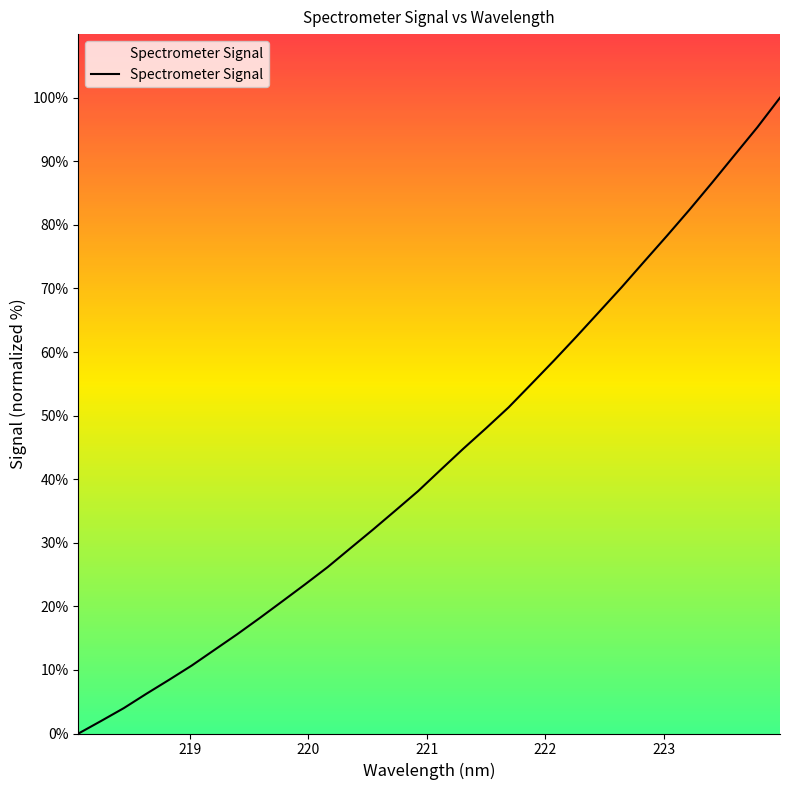

How many series are shown in this chart?

1